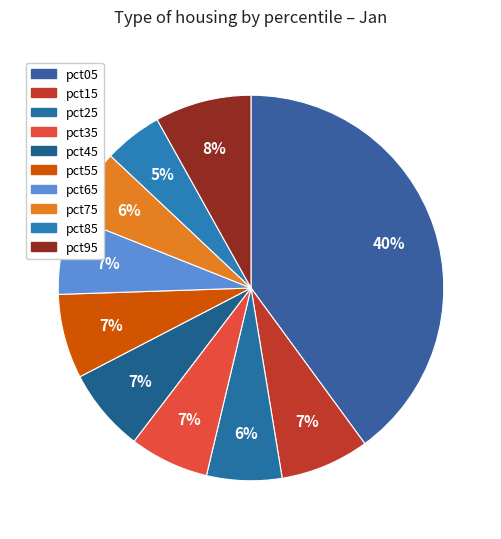

How many slices are in this pie chart?

10